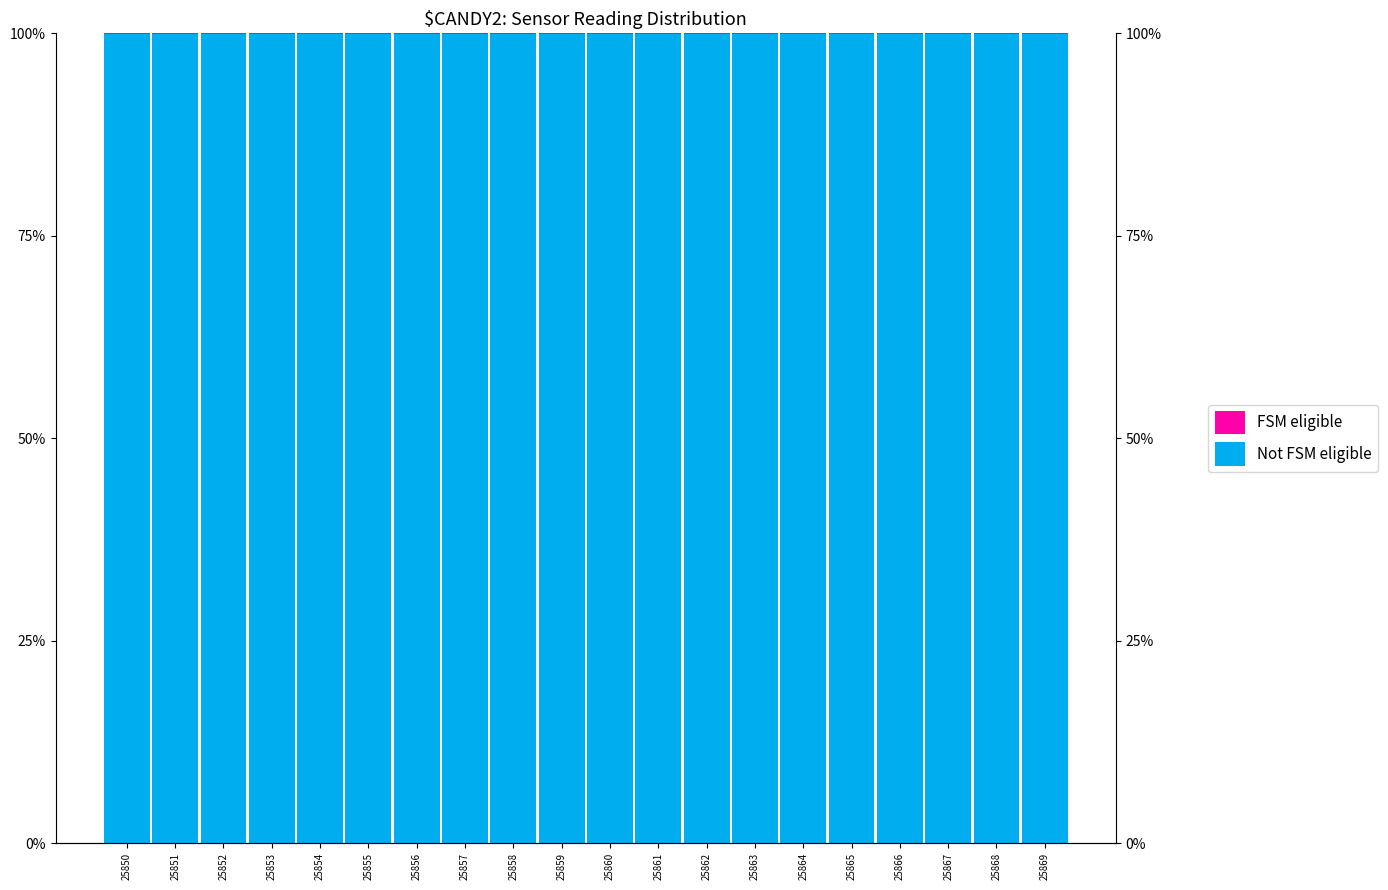

Reading left to right, list all the values displayed in this chart.

Not FSM eligible: 99.9	99.9	99.9	99.9	99.9	99.9	99.9	99.9	99.9	99.9	100.0	100.0	99.9	100.0	99.9	99.9	100.0	100.0	99.9	99.9
FSM eligible: 0.1	0.1	0.1	0.1	0.1	0.1	0.1	0.1	0.1	0.1	0.0	0.0	0.1	0.0	0.1	0.1	0.0	0.0	0.1	0.1